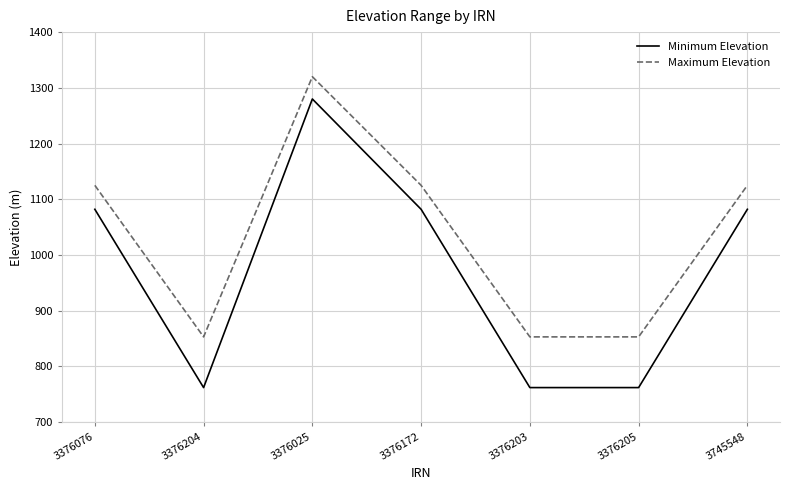

What is the maximum value for Minimum Elevation?

1280